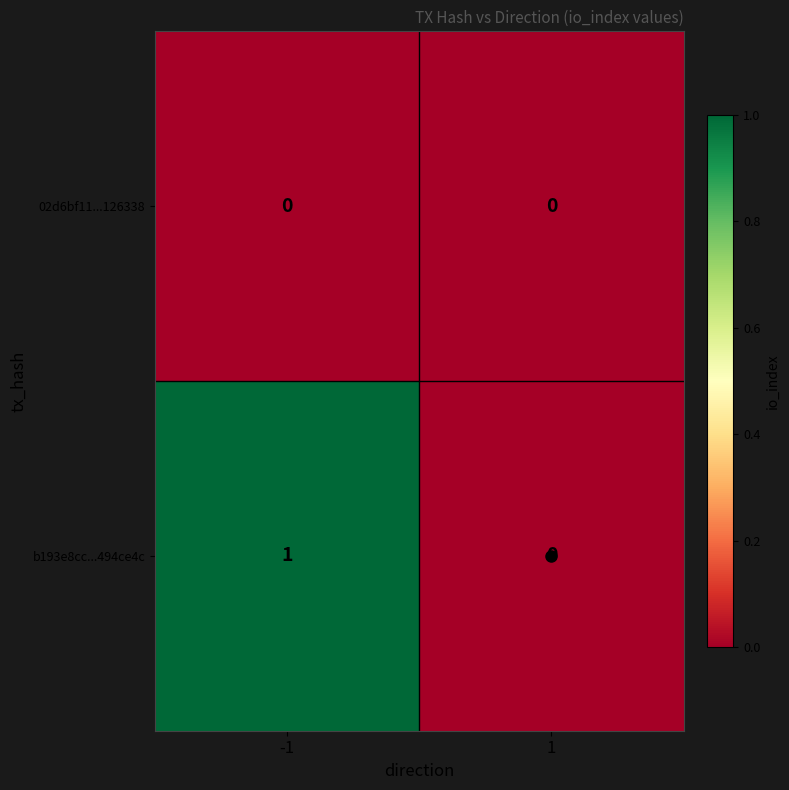

List the series in order of their peak value, highest first.

b193e8cc...494ce4c, 02d6bf11...126338